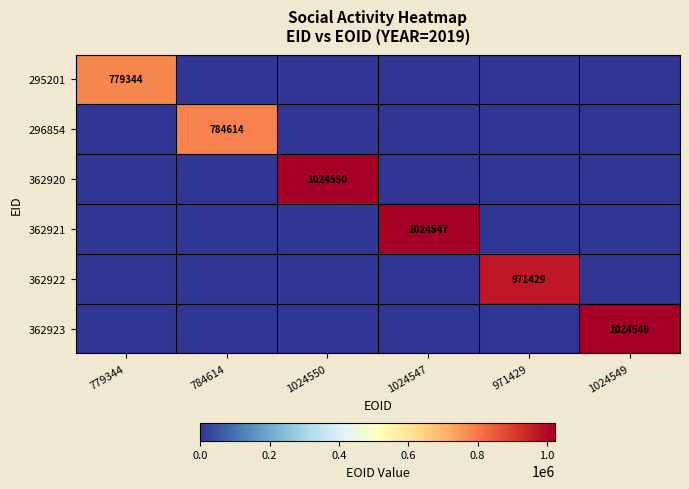

The value of 362921 at 1024547 is 1650919. True or false?

False